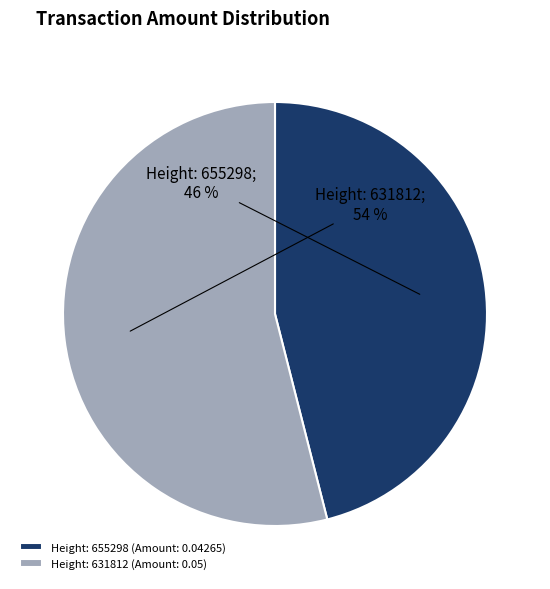

To the nearest percent, what portion does Height: 655298 (Amount: 0.04265) represent?

46%